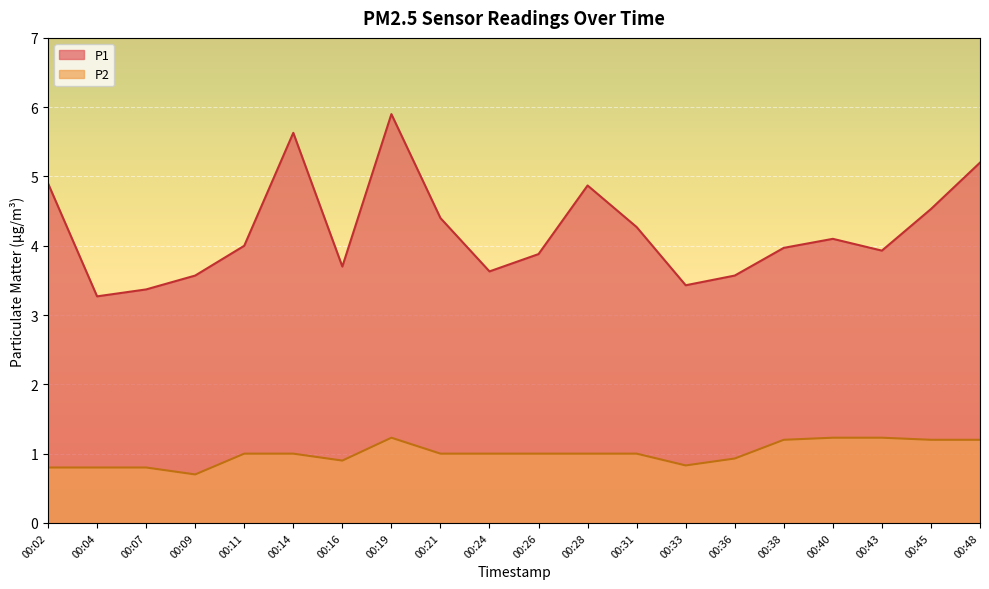

What is the lowest value of the P2 series?

0.7